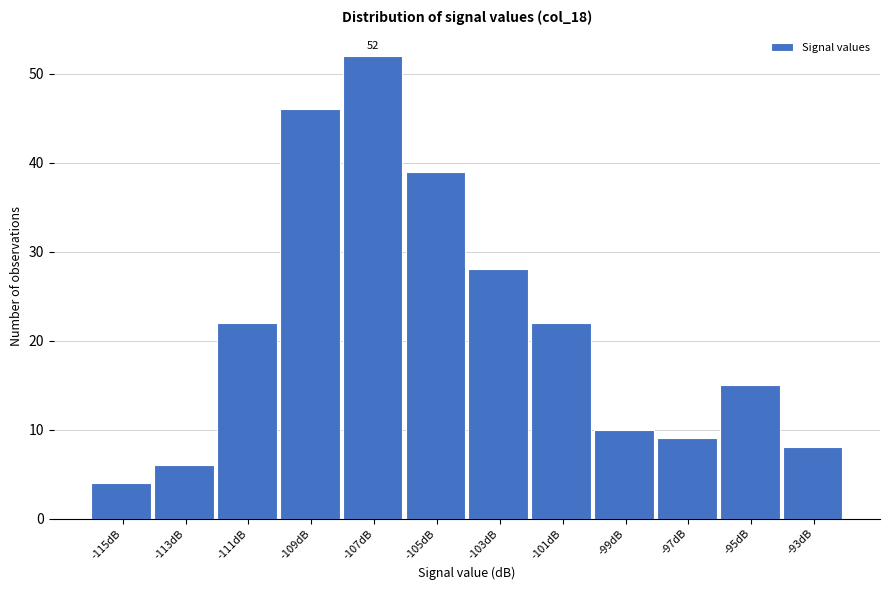

Reading left to right, extract all data points from this chart.

4	6	22	46	52	39	28	22	10	9	15	8